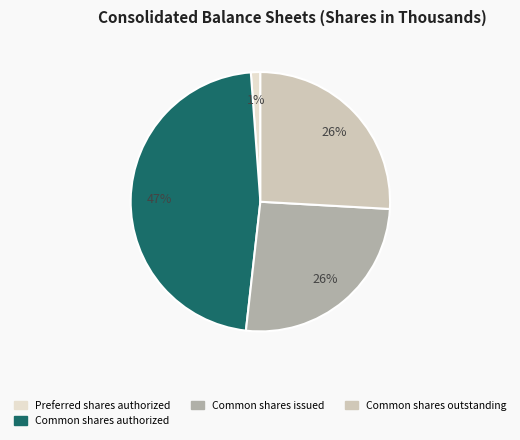

To the nearest percent, what is the average slice percentage?

25%